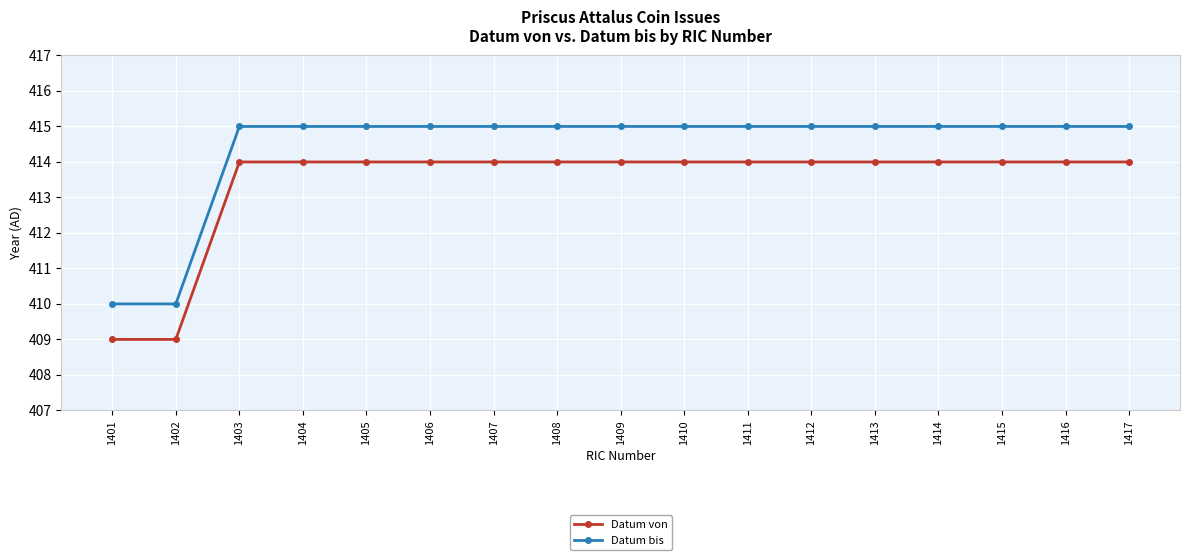

Does the chart have visible grid lines?

Yes